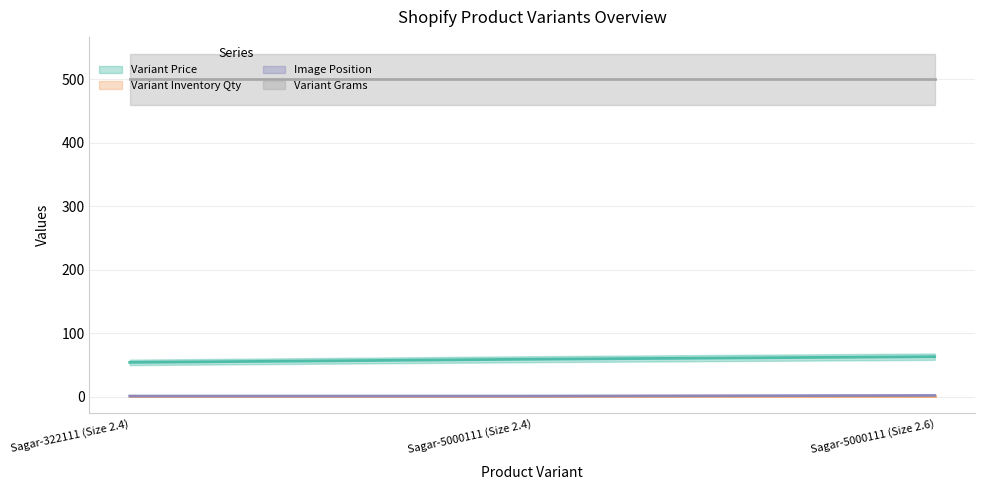

What is the label of the 3rd point from the right?

Sagar-322111 (Size 2.4)